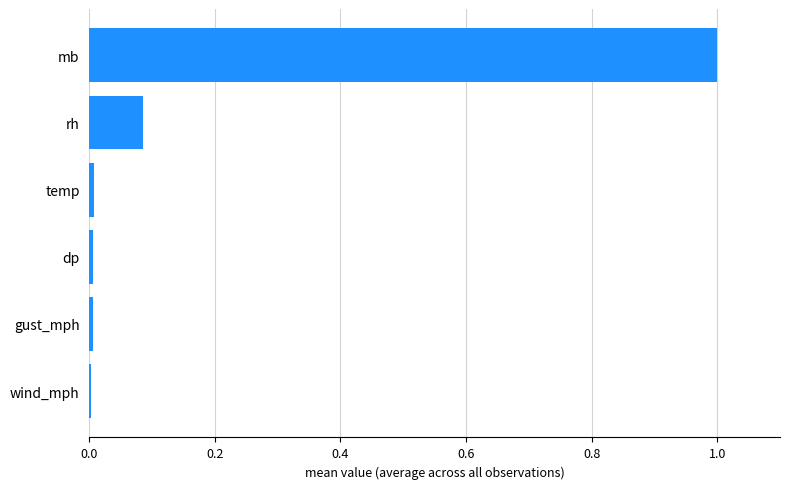

What is the sum of all values?

1.1